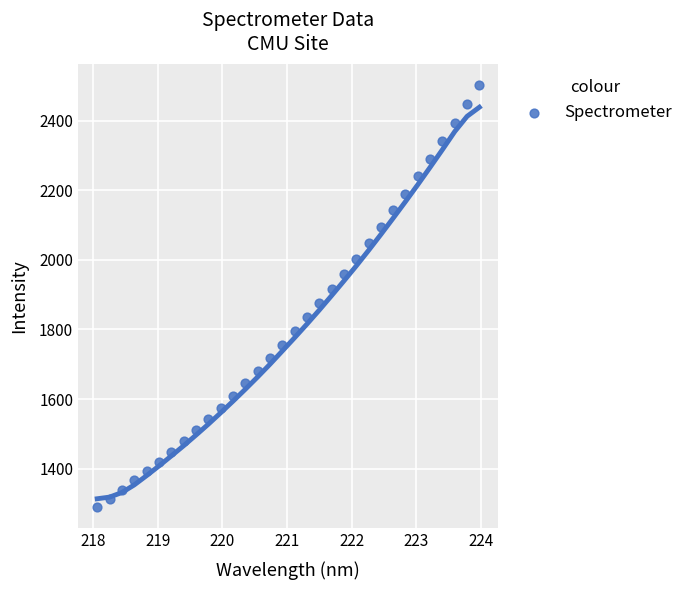

What is the range of Y values (max minus min)?

1213.7